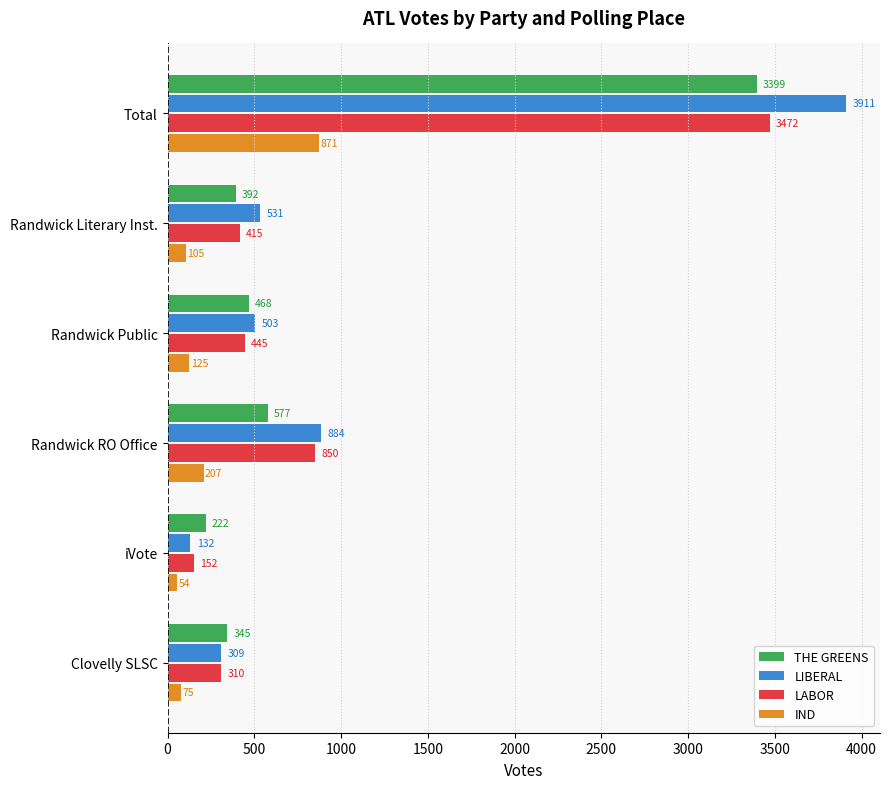

List the series in order of their peak value, lowest first.

IND, THE GREENS, LABOR, LIBERAL